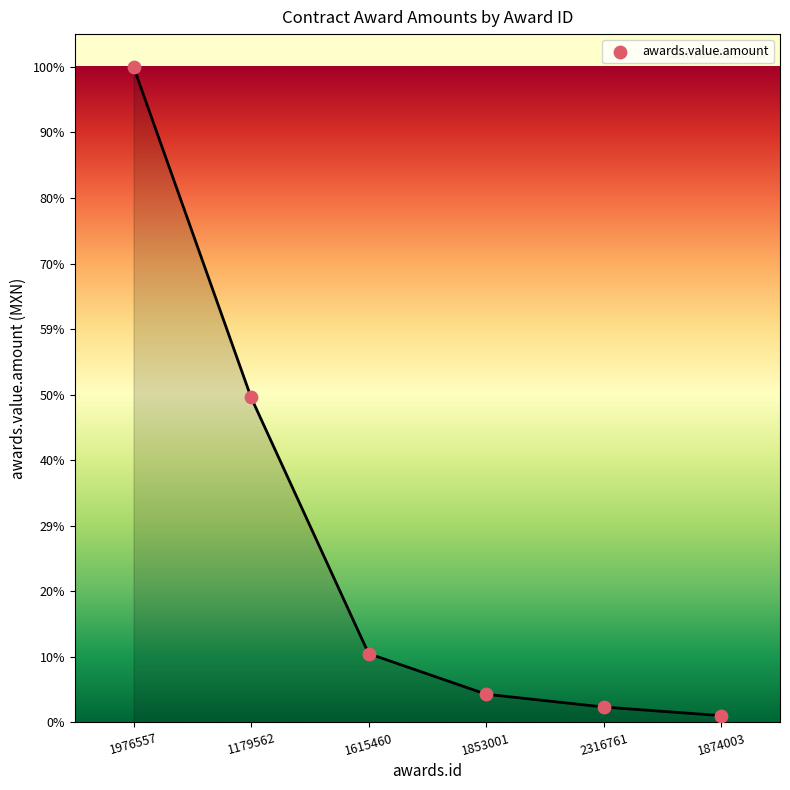

What is the change in value from 1179562 to 1874003?

-7970679.3